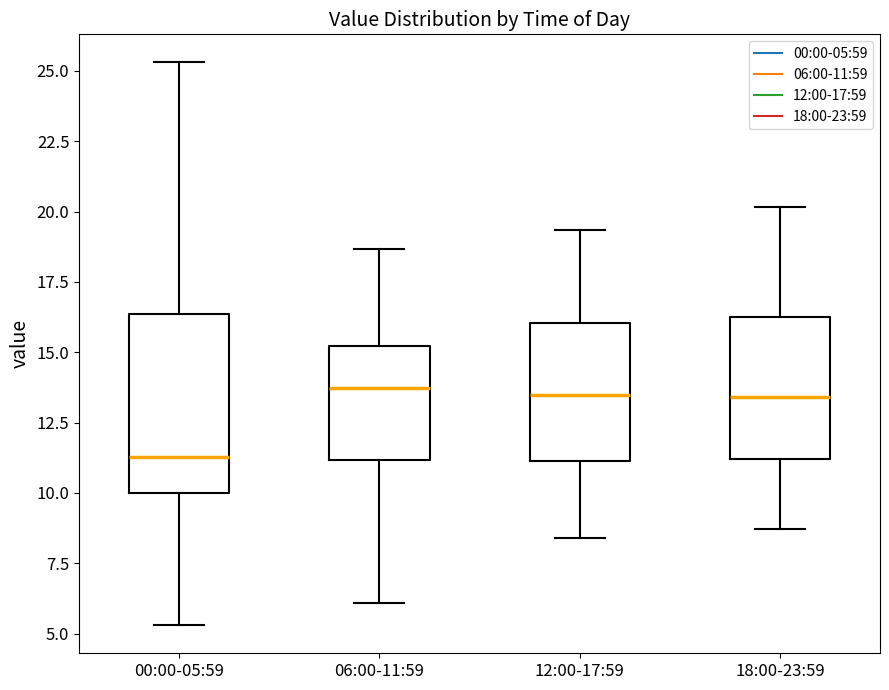

Reading left to right, read every box against the y-axis: the position of its median line, the range the box covers, and the ends of its whiskers. The values are not printed on the chart, so give them approximately, as read against the axis.

00:00-05:59: median 11.5, box 10.0 to 16.5, whiskers 5.5 to 25.5
06:00-11:59: median 13.5, box 11.0 to 15.0, whiskers 6.0 to 18.5
12:00-17:59: median 13.5, box 11.0 to 16.0, whiskers 8.5 to 19.5
18:00-23:59: median 13.5, box 11.0 to 16.5, whiskers 8.5 to 20.0